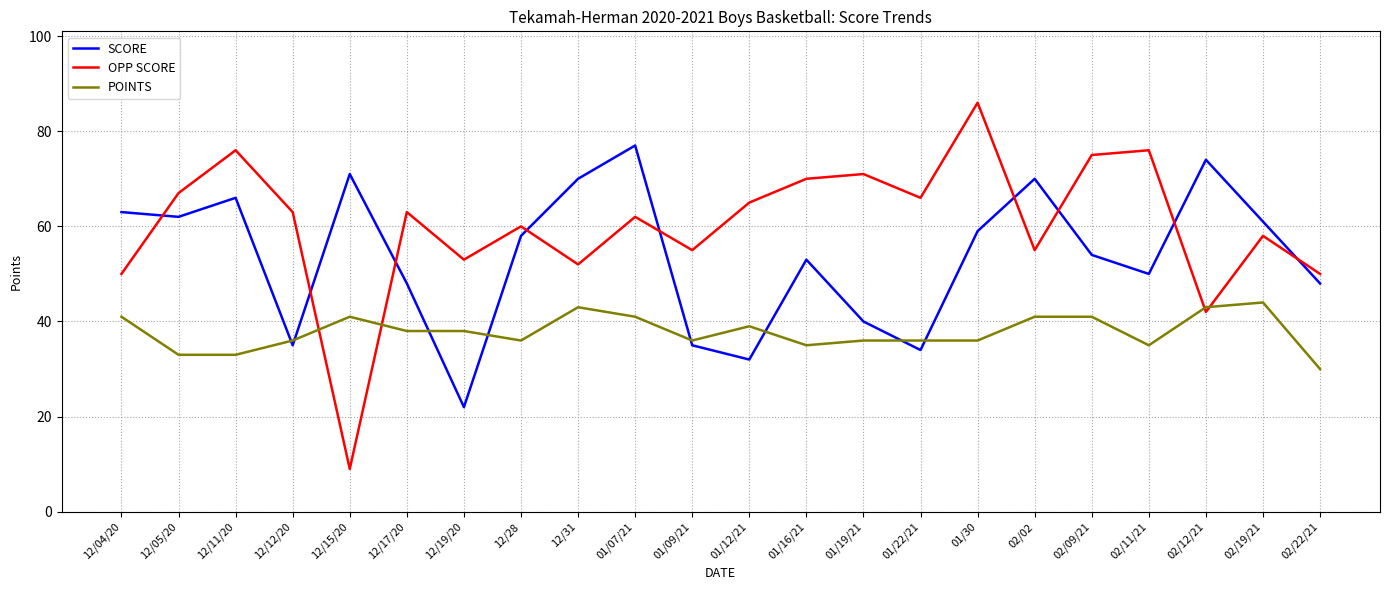

How many intersections are there between POINTS and SCORE?

8